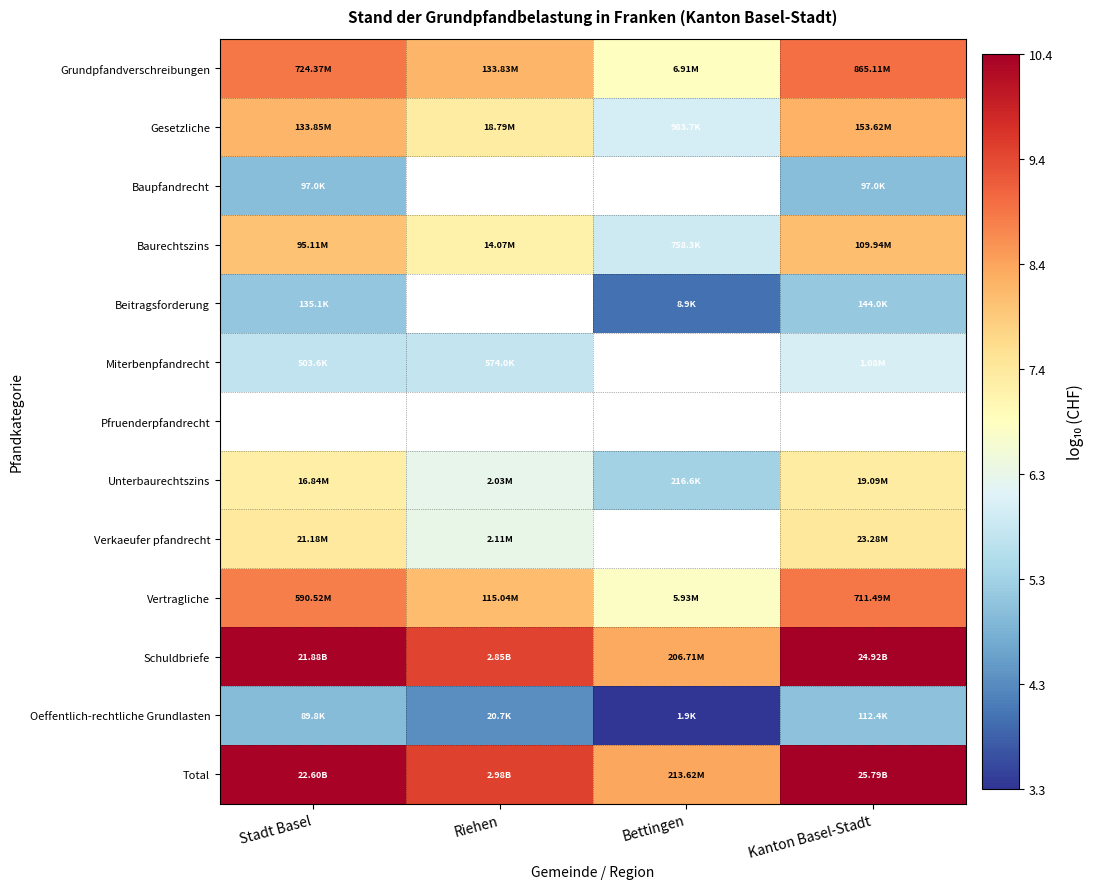

What is the greatest value displayed?

10.4